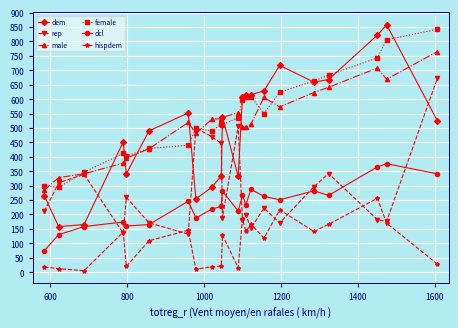

True or false: hispdem and dem cross at least once.

False